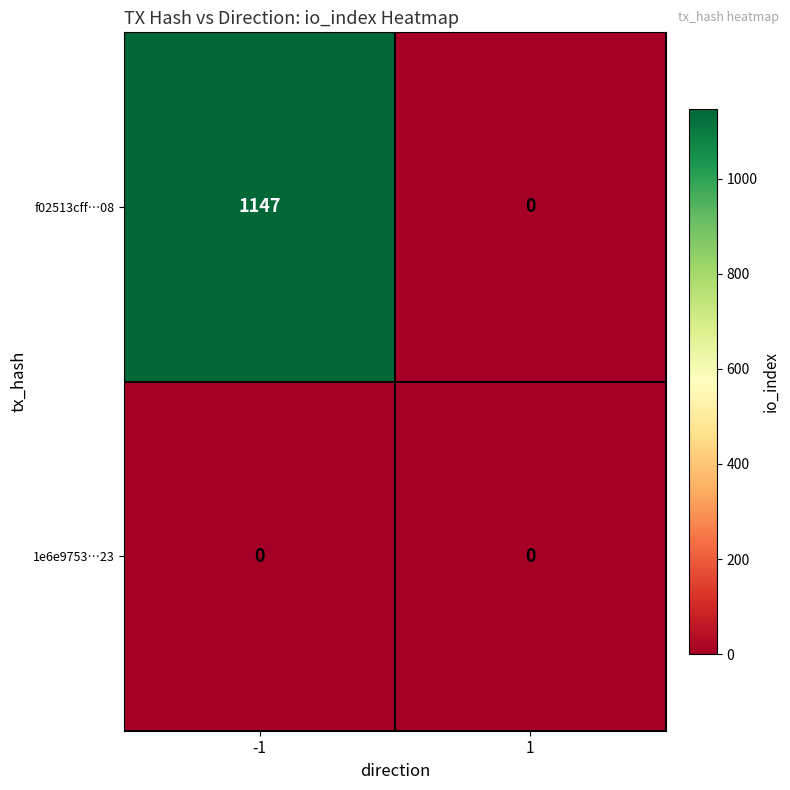

What is the difference between the maximum and minimum values in the f02513cff…08 series?

1147